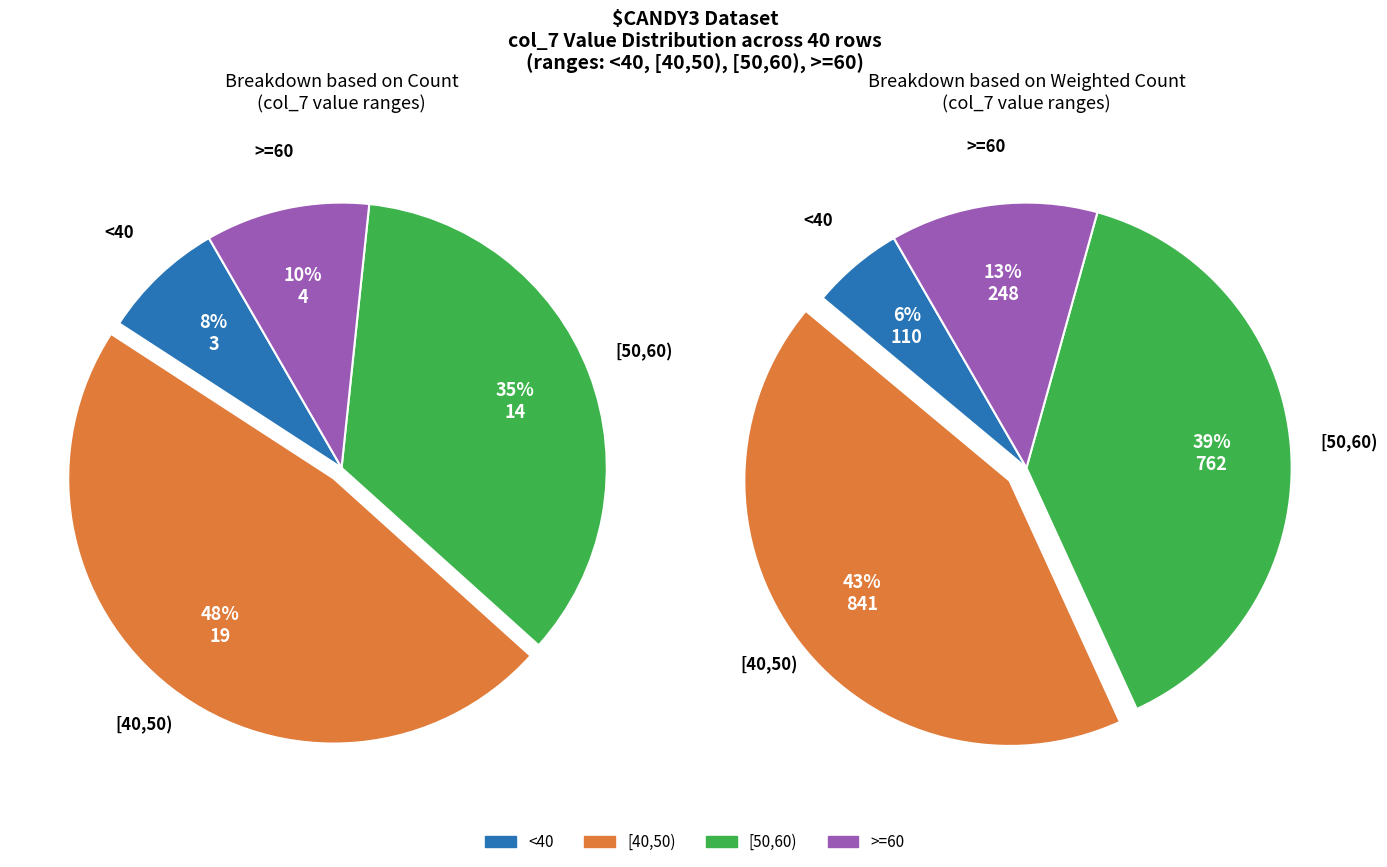

Is the sum of 16 and 7 greater than half?

No